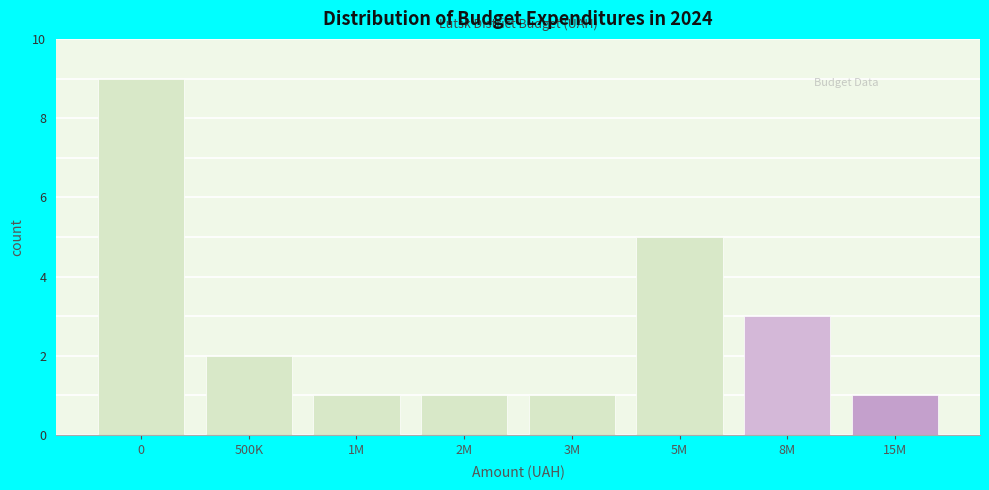

Reading right to left, what are all the values shown in this chart?

15M=1	8M=3	5M=5	3M=1	2M=1	1M=1	500K=2	0=9